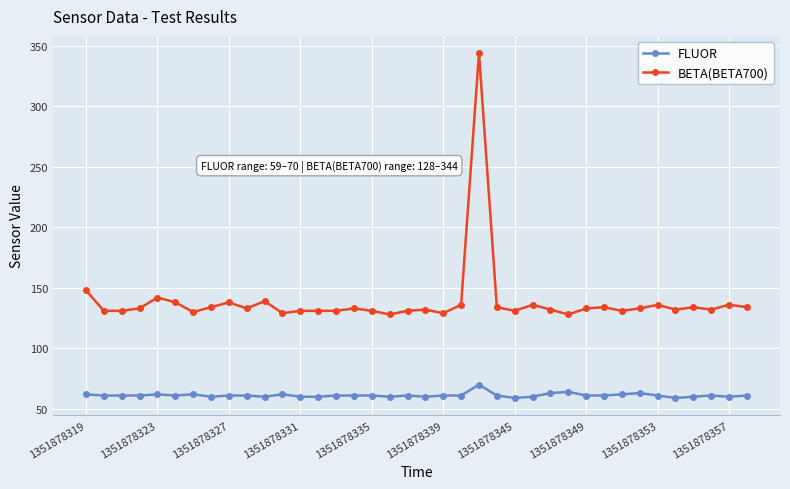

At how many categories does at least one series exceed 70?

38